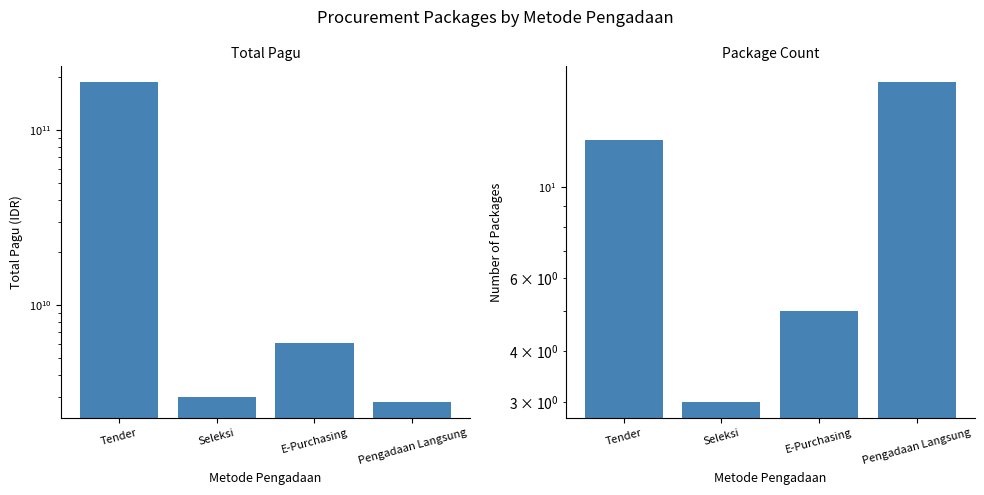

Between Tender and Pengadaan Langsung, which series saw the biggest shift?

Total Pagu